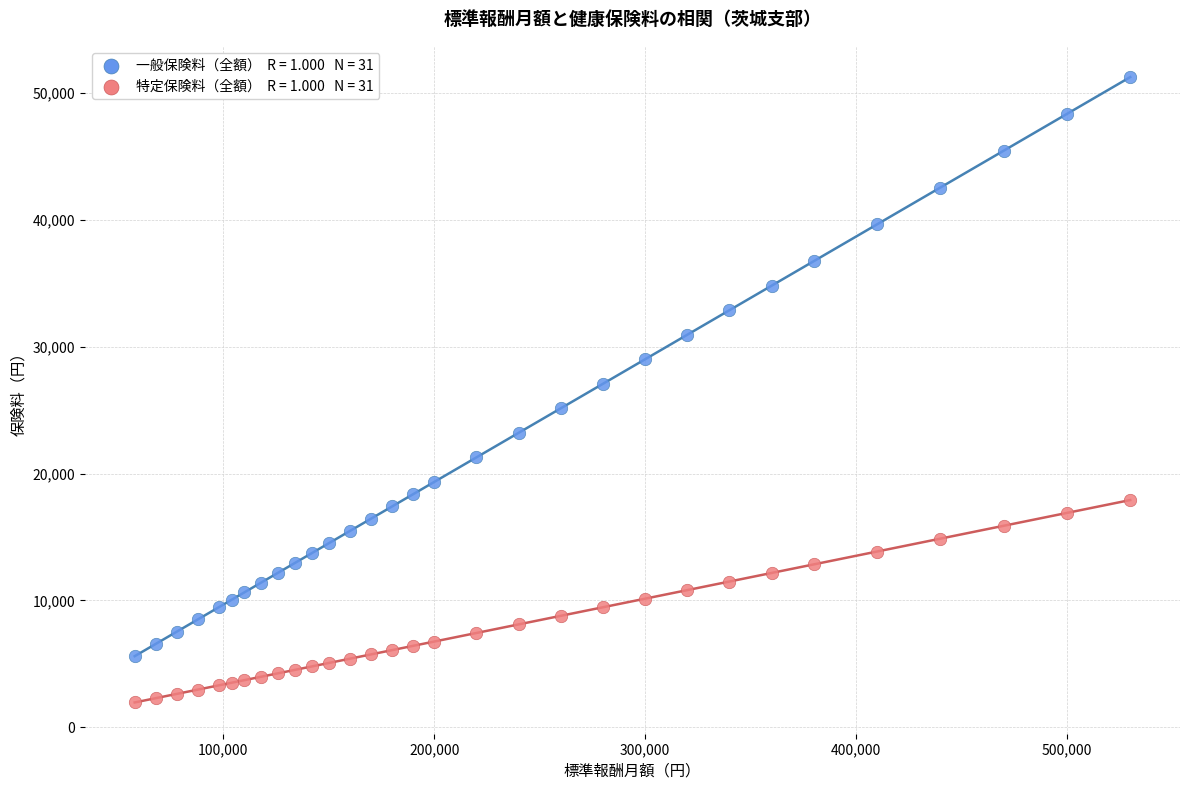

Across all data points, what is the range of Y values (max minus min)?

49290.6